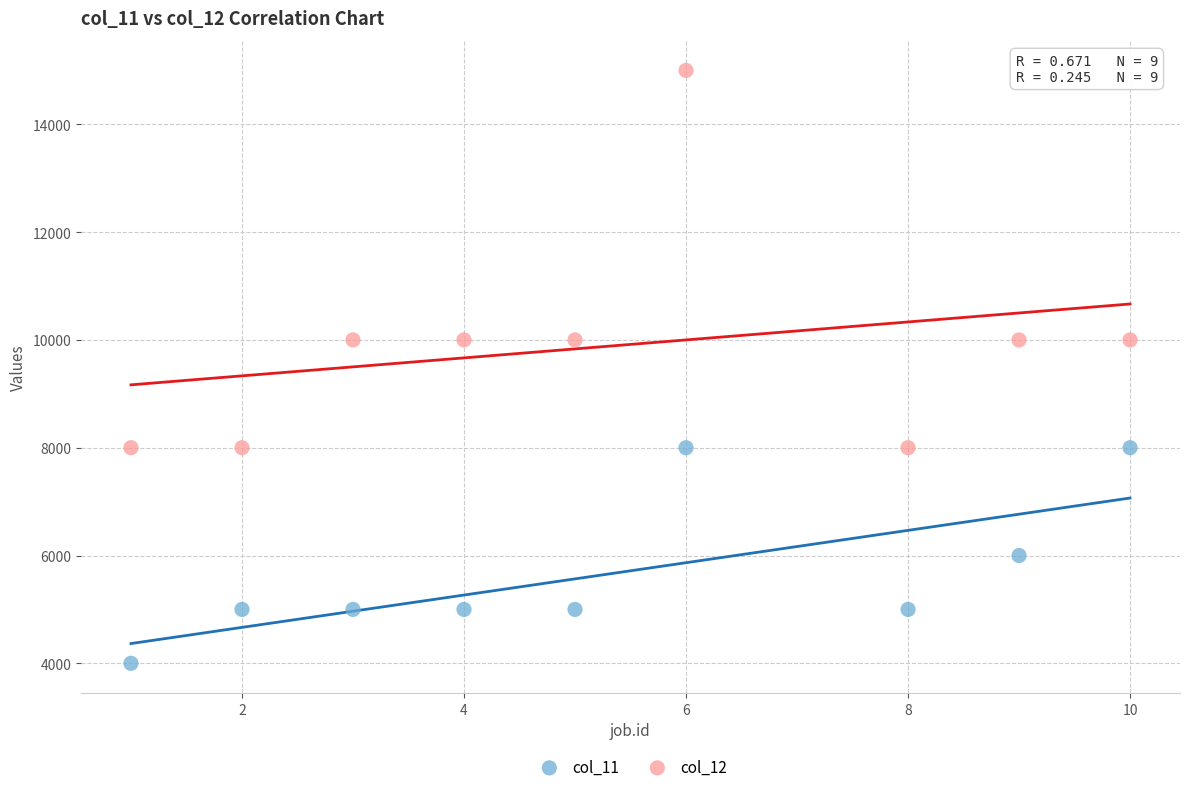

Which series reaches the maximum Y coordinate?

col_12